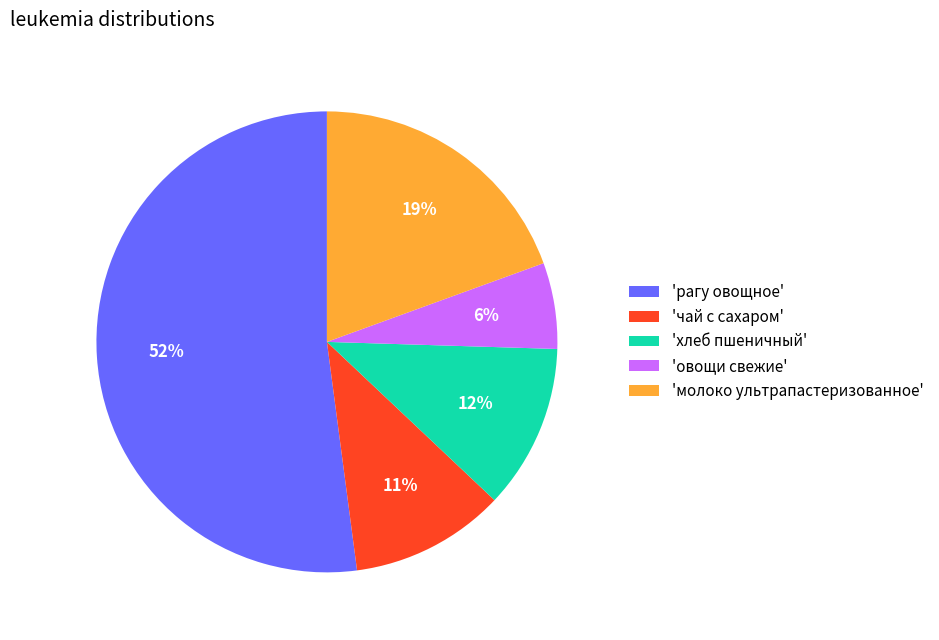

To the nearest percent, what is the difference between the 'молоко ультрапастеризованное' and 'овощи свежие' slice percentages?

13%